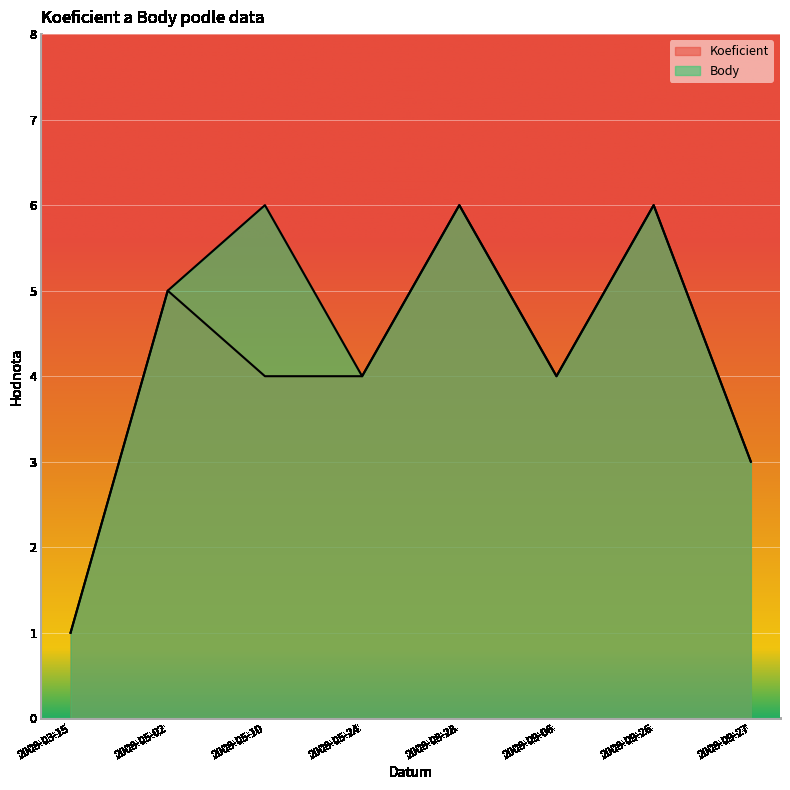

How many interior local peaks does the Body series have?

3